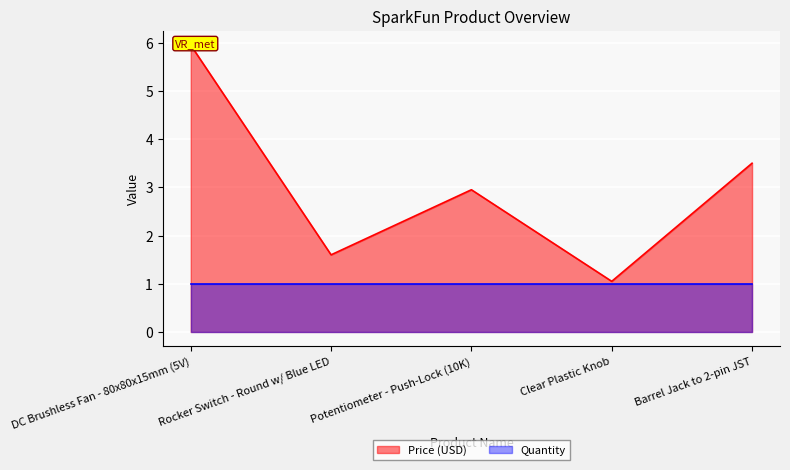

At which label does the data first exceed 2?

DC Brushless Fan - 80x80x15mm (5V)